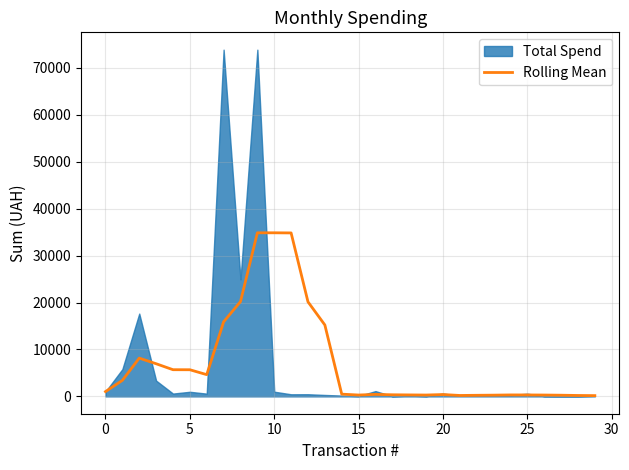

How many lines are shown in the chart?

1